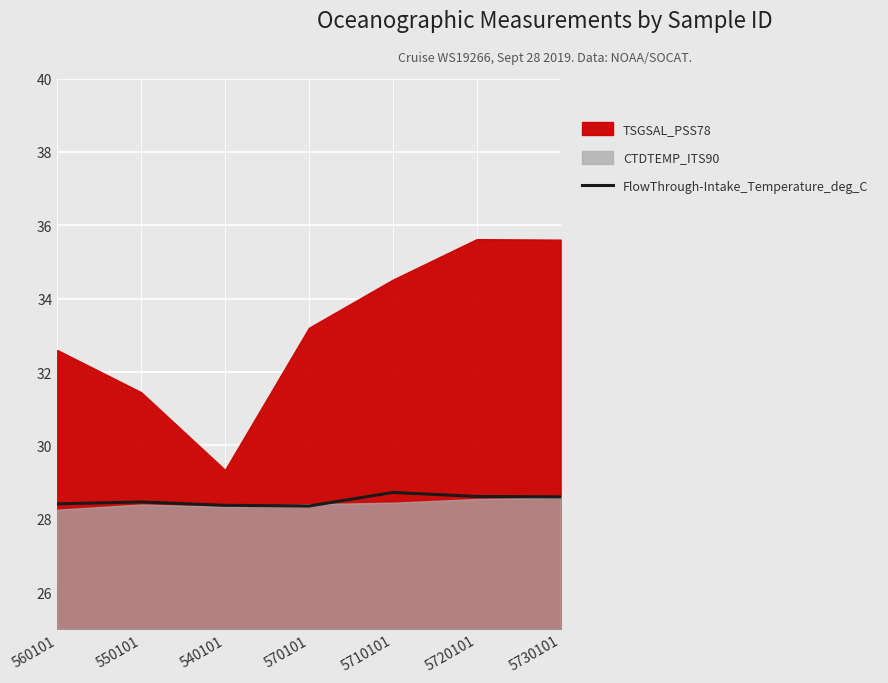

Is it true that the value at 5730101 is 44.0?

False